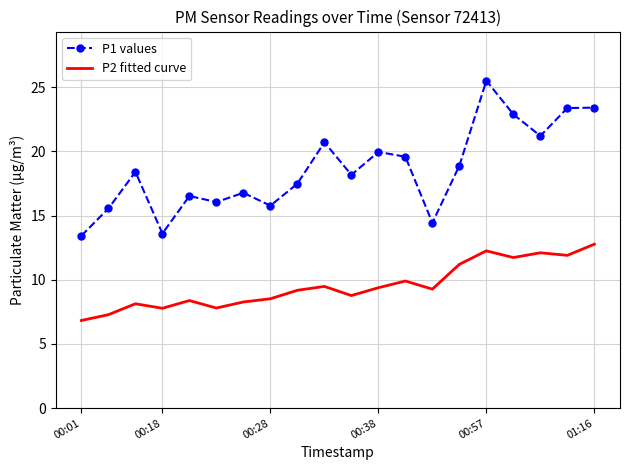

What is the difference between the maximum and minimum values in the P1 values series?

12.1